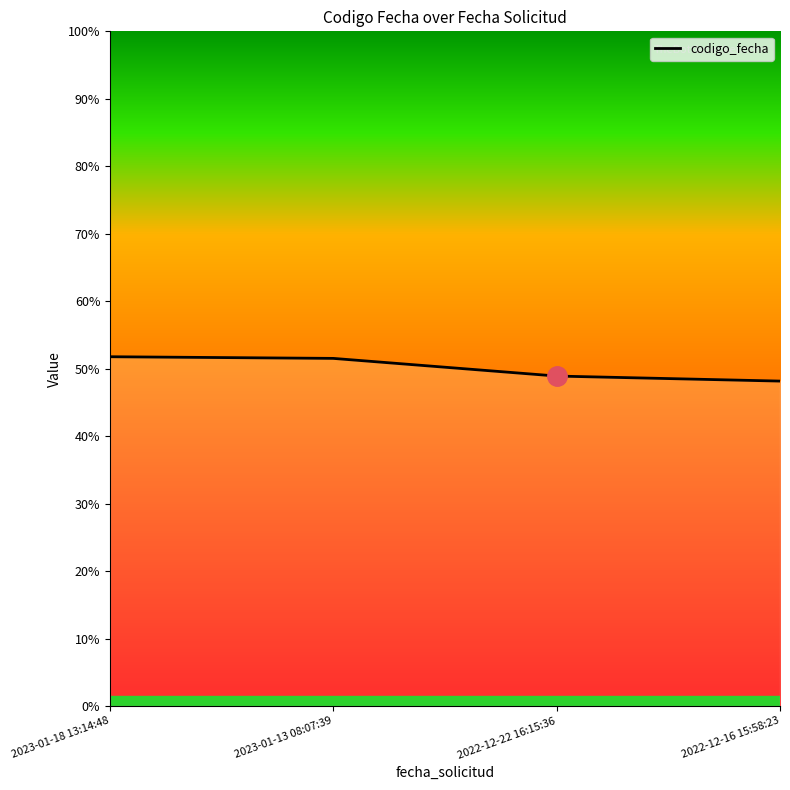

True or false: there are more than 0 points higher than both neighbors.

False